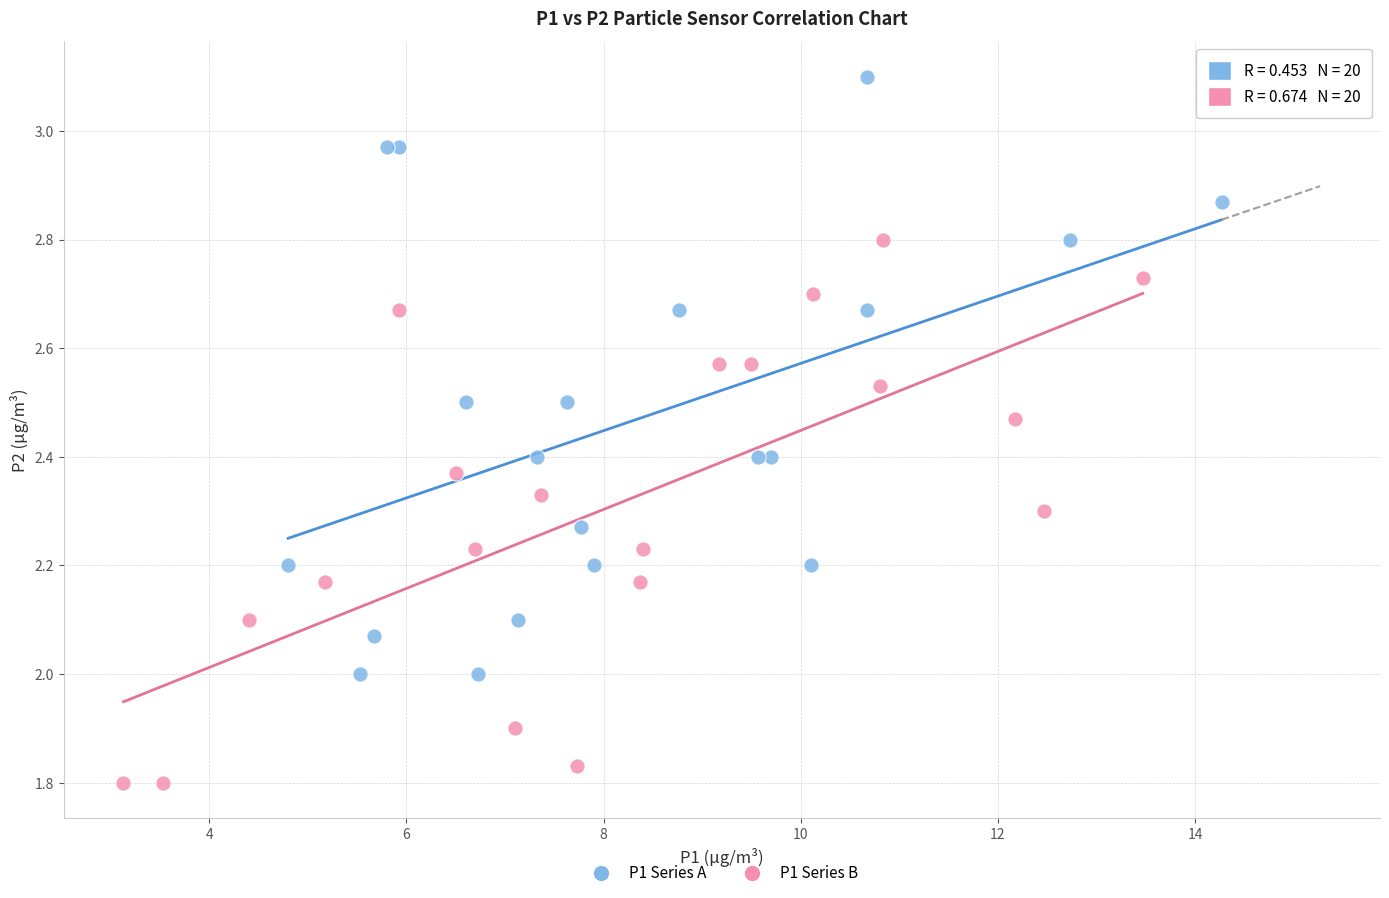

What are all the series names shown in the legend?

P1 Series A, P1 Series B